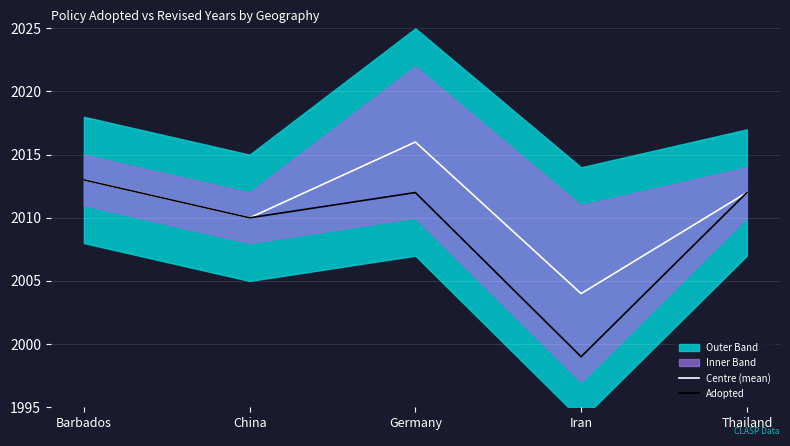

What position from the left is Thailand?

5